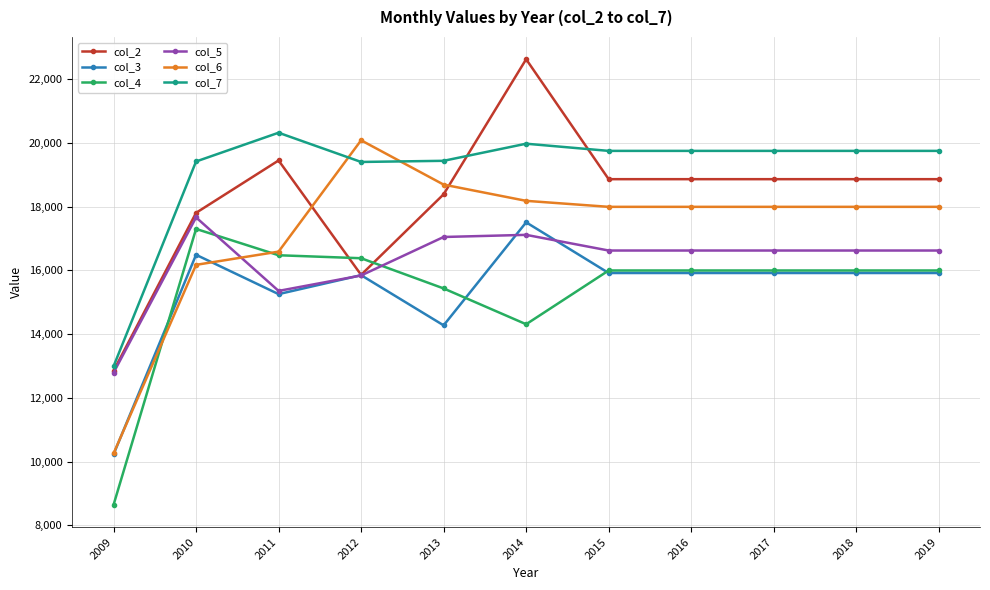

True or false: col_7 has more than 0 interior local peaks.

True